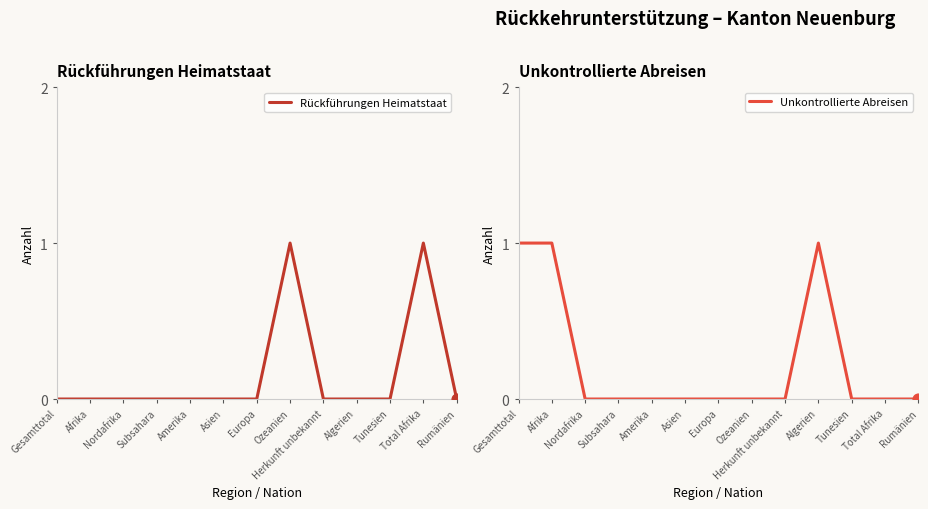

Which series contains the highest Y value?

Rückführungen Heimatstaat